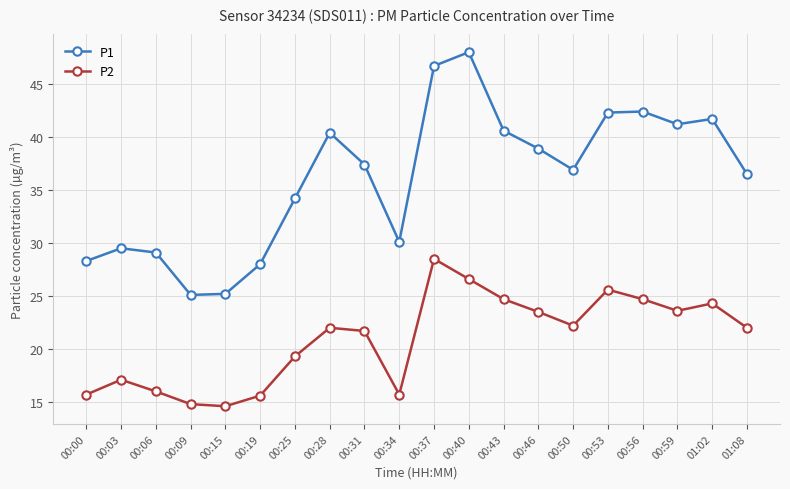

True or false: P1 and P2 cross at least once.

False